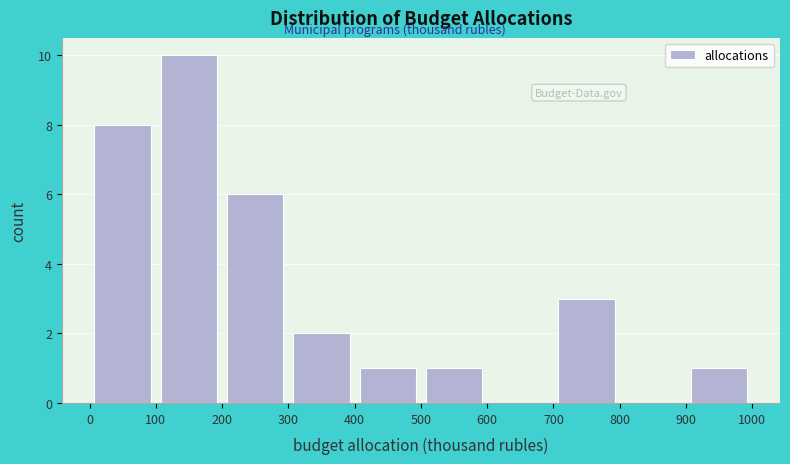

Which range on the x-axis has the tallest bar?

100 to 200